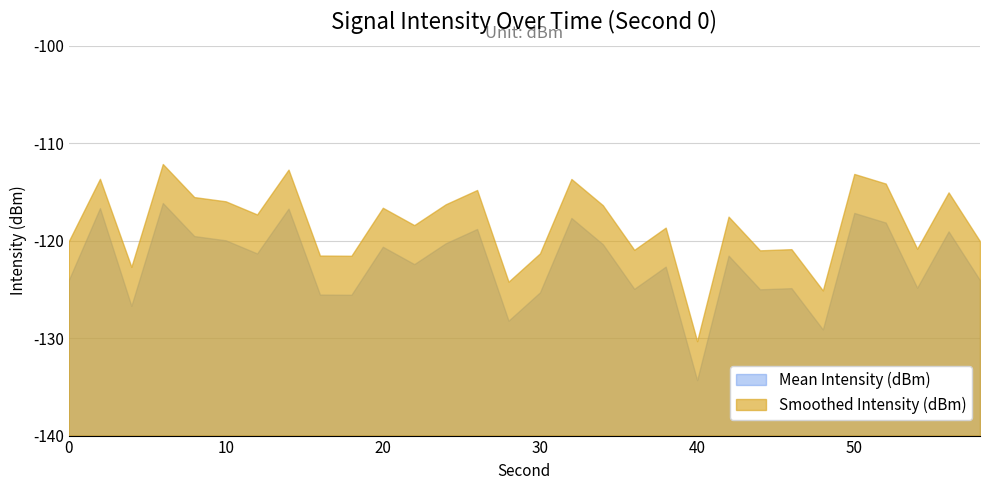

What is the value of the Smoothed Intensity (dBm) point at the 20th from the left?

-118.7